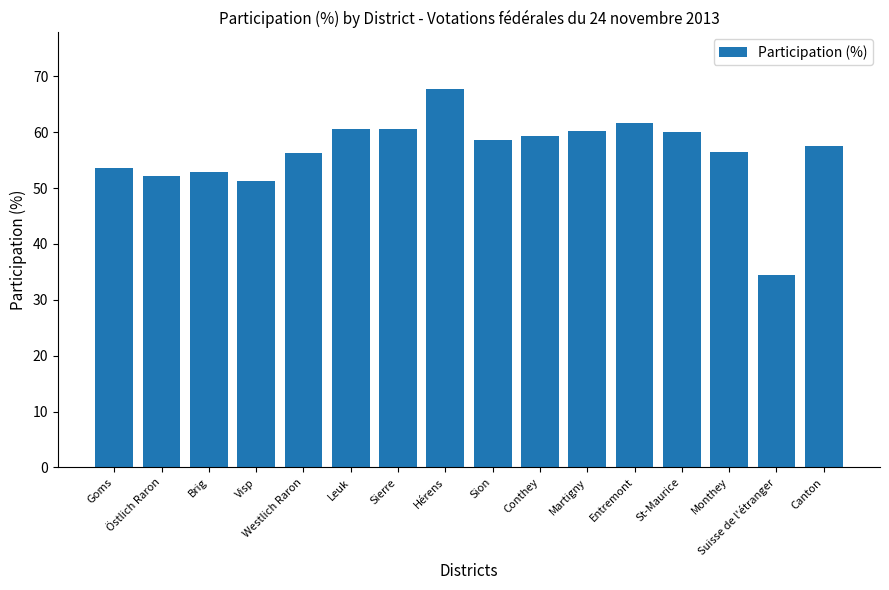

At which category does the chart reach its minimum across all series?

Suisse de l'étranger